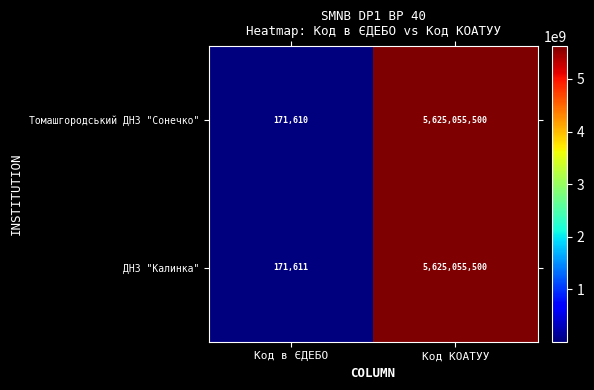

List the series in order of their overall mean, highest first.

ДНЗ "Калинка", Томашгородський ДНЗ "Сонечко"